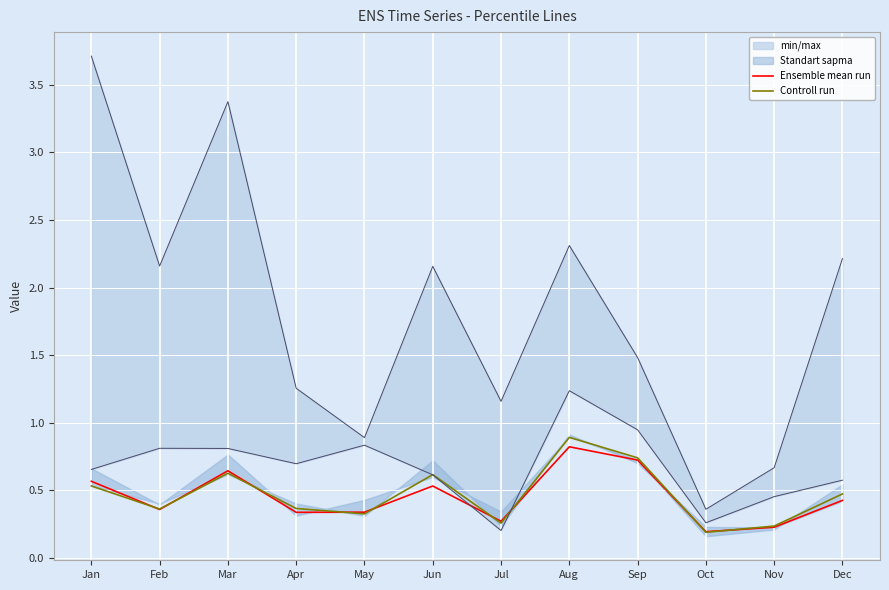

At which category is the sum across all series the highest?

Aug